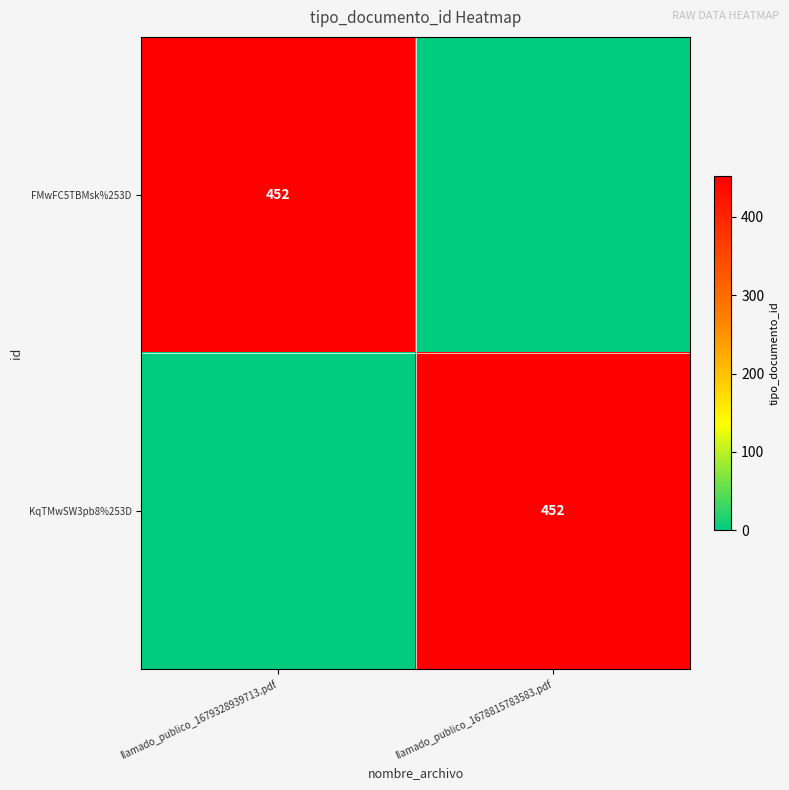

True or false: FMwFC5TBMsk%253D has a value of 452 at llamado_publico_1679328939713.pdf.

True